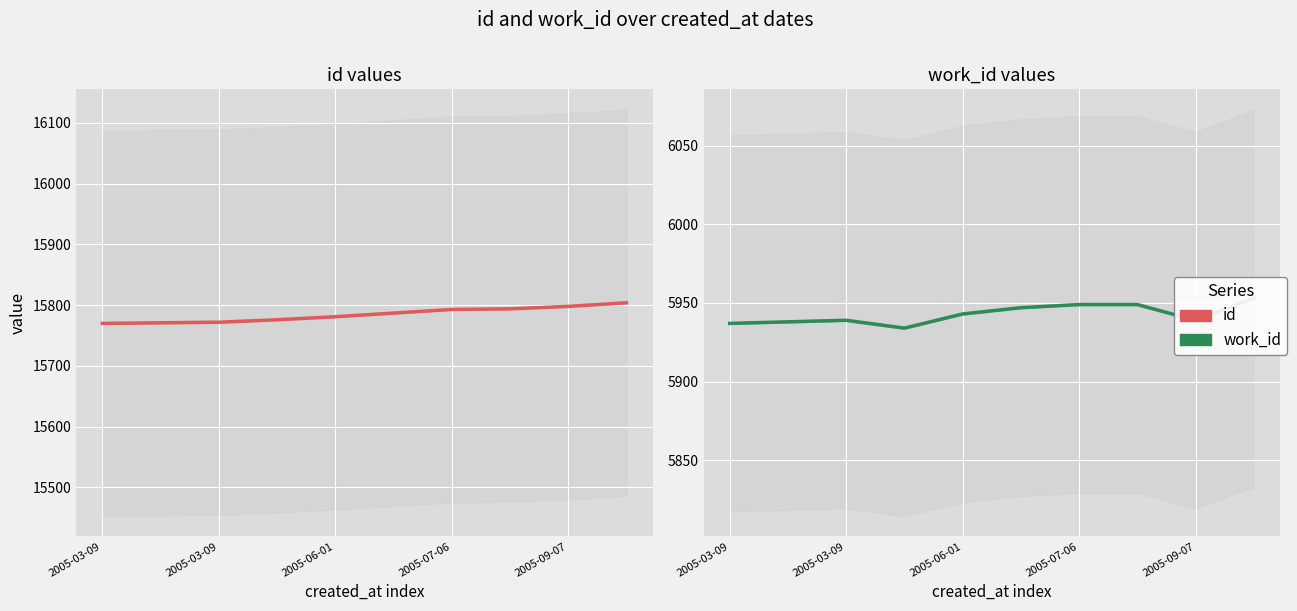

Where does the id (shadow) series first go above 15785?

5